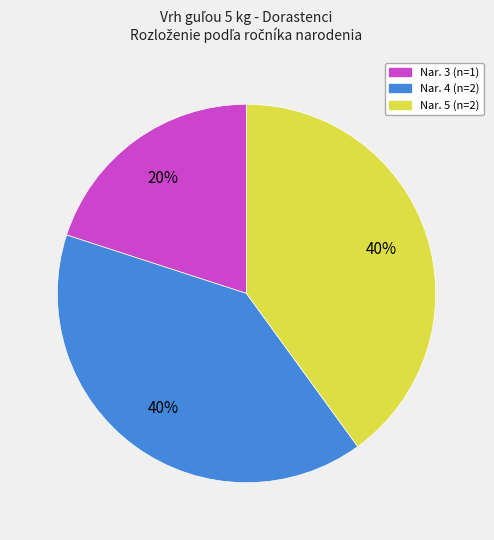

Does any single category account for the majority?

No